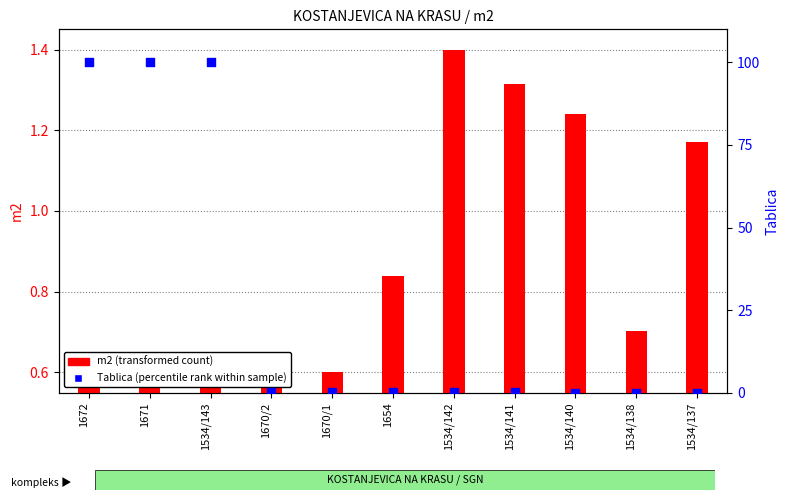

At how many categories does at least one series exceed 65?

3